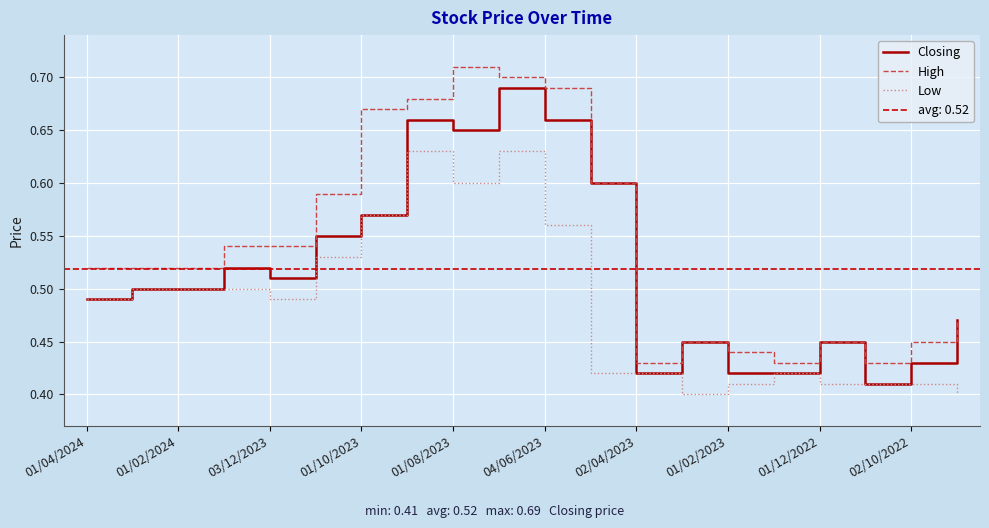

The value of Low at 02/10/2022 is 0.6. True or false?

False